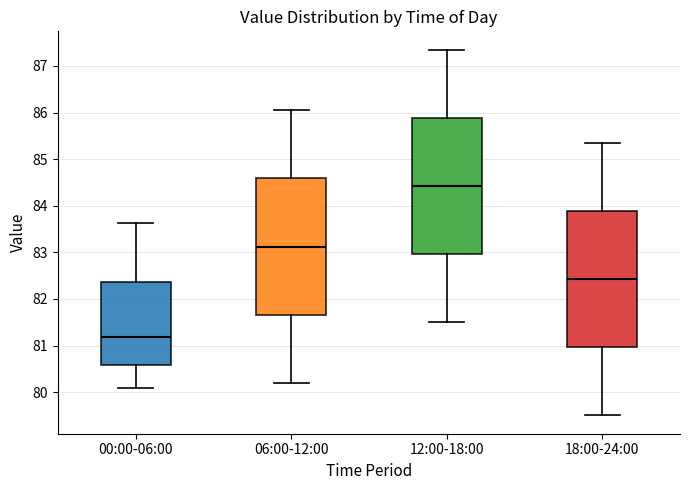

Where is the upper edge of the box for 12:00-18:00 on the y-axis? The values are not printed on the chart, so give them approximately, as read against the axis.

85.9